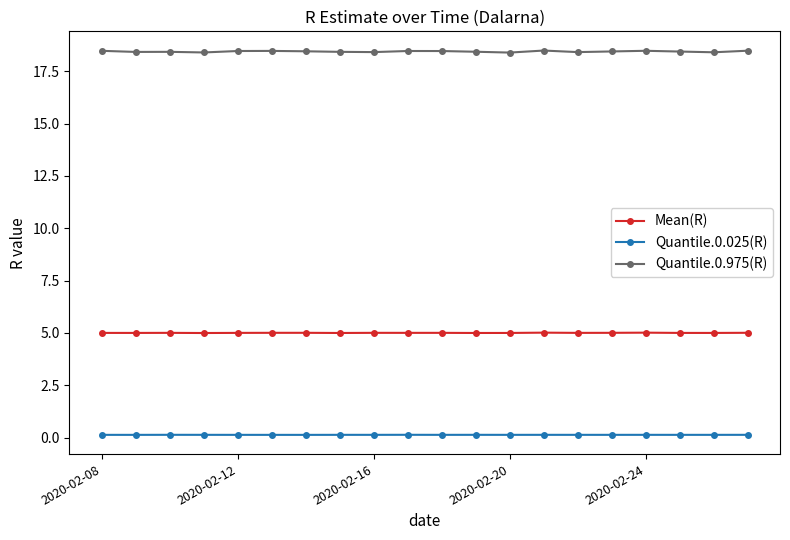

List the series in order of their peak value, lowest first.

Quantile.0.025(R), Mean(R), Quantile.0.975(R)